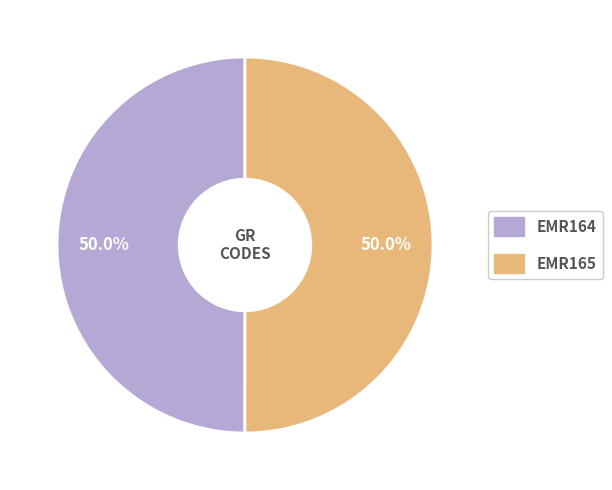

Combined, do EMR165 and EMR164 account for over 50%?

Yes